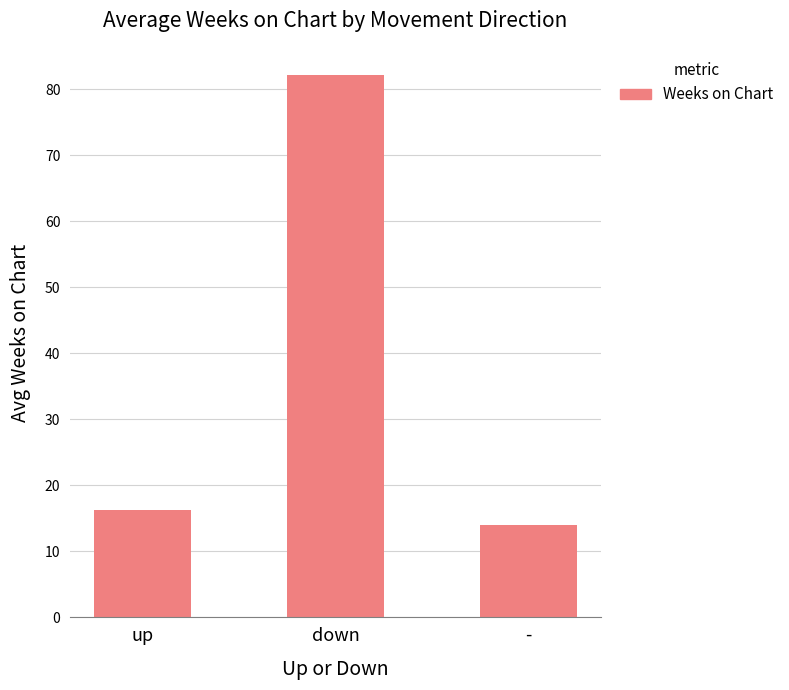

What is the sum of the values at - and down?

96.2